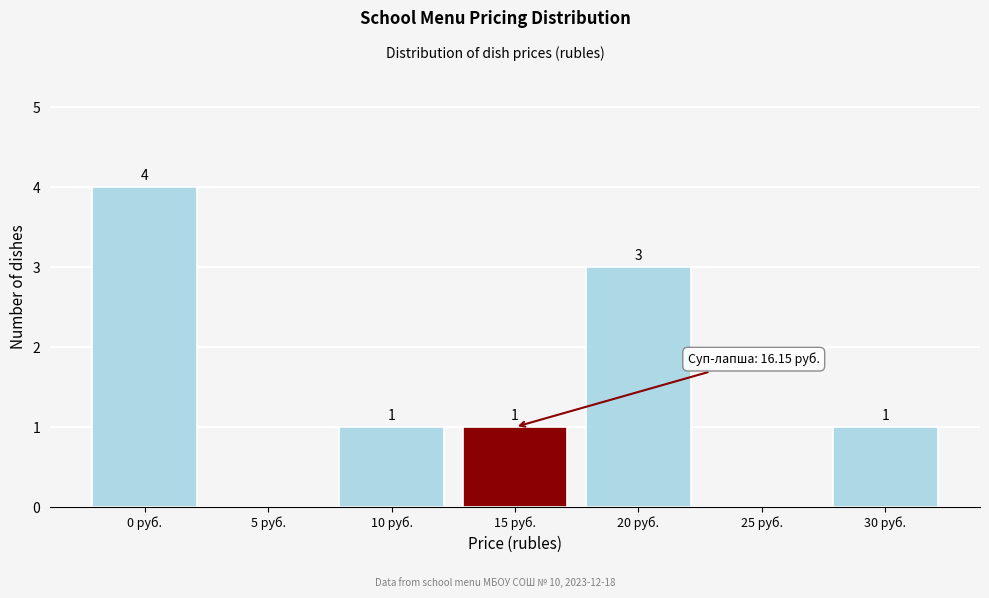

Reading right to left, what are all the values shown in this chart?

30 руб.=1	25 руб.=0	20 руб.=3	15 руб.=1	10 руб.=1	5 руб.=0	0 руб.=4